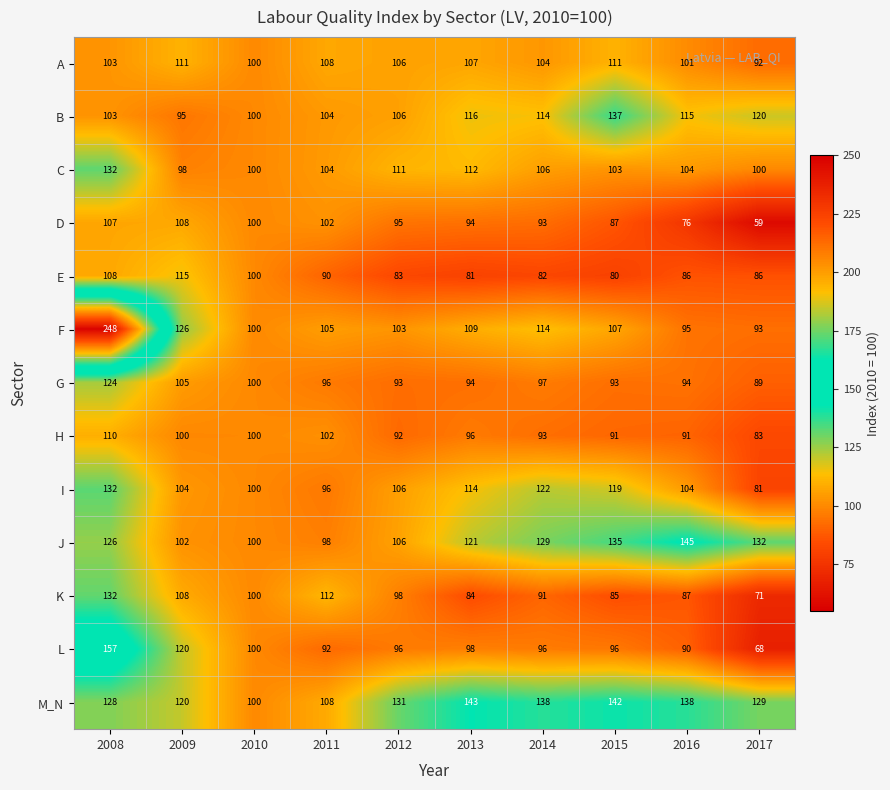

What is the greatest value displayed?

248